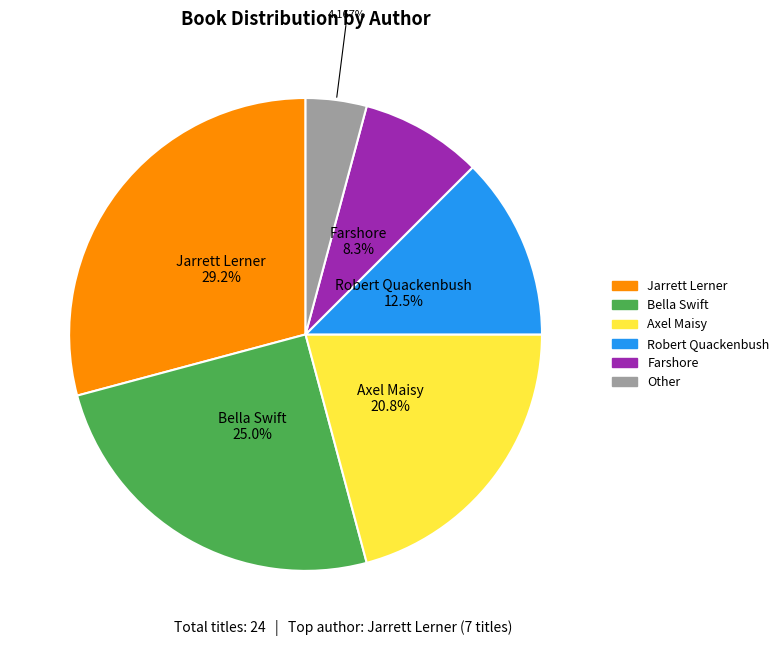

To the nearest percent, what is the average slice percentage?

17%